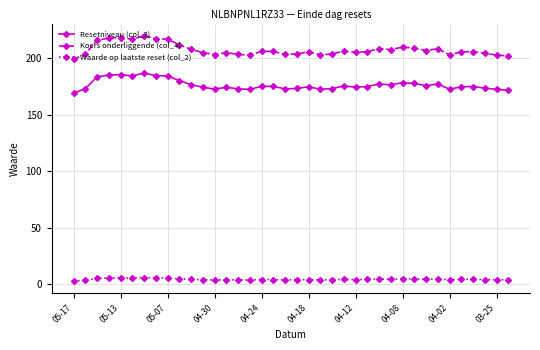

True or false: Koers onderliggende (col_4) has more than 0 points higher than both neighbors.

True